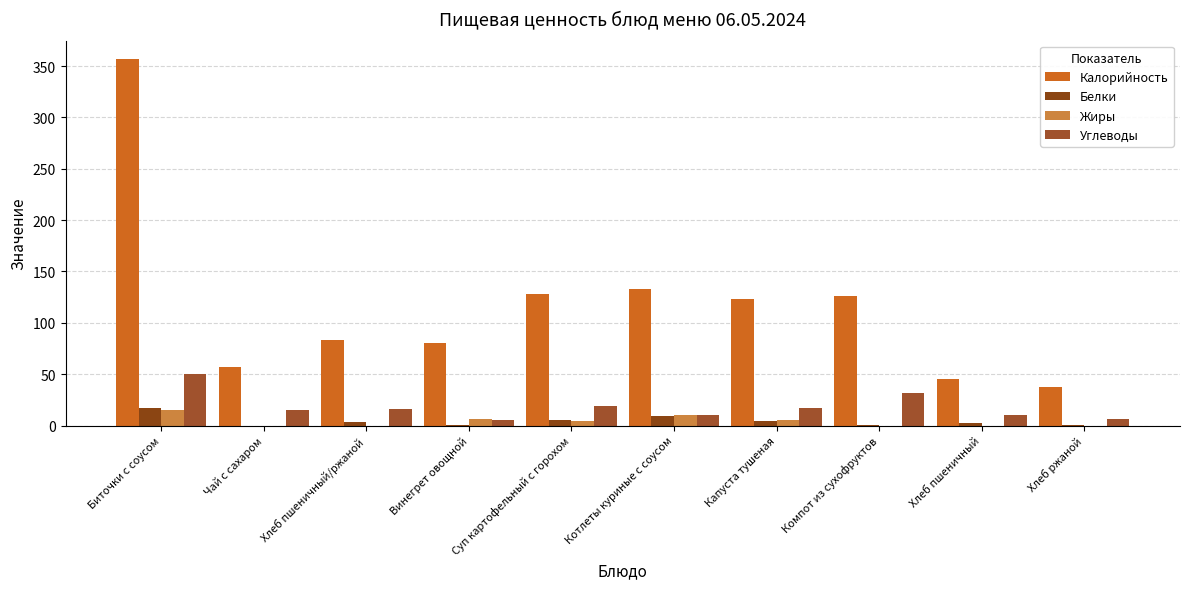

Which category has the highest value in the Белки series?

Биточки с соусом